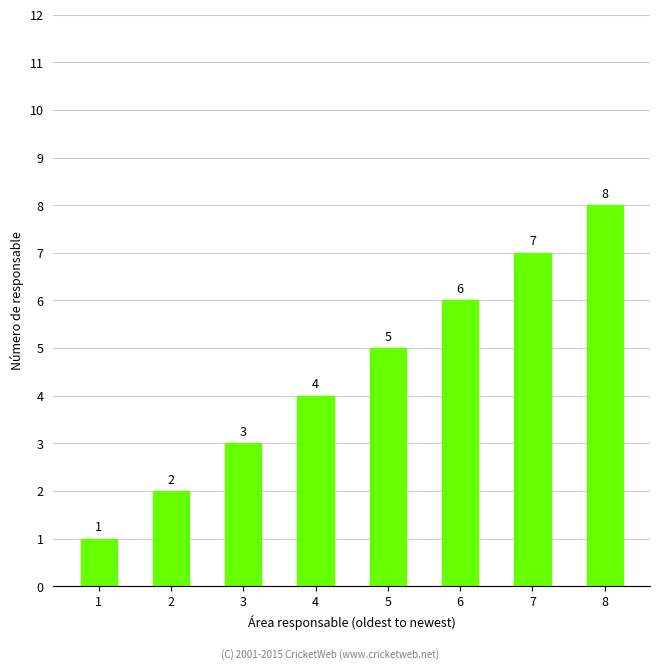

What is the sum of all values?

36